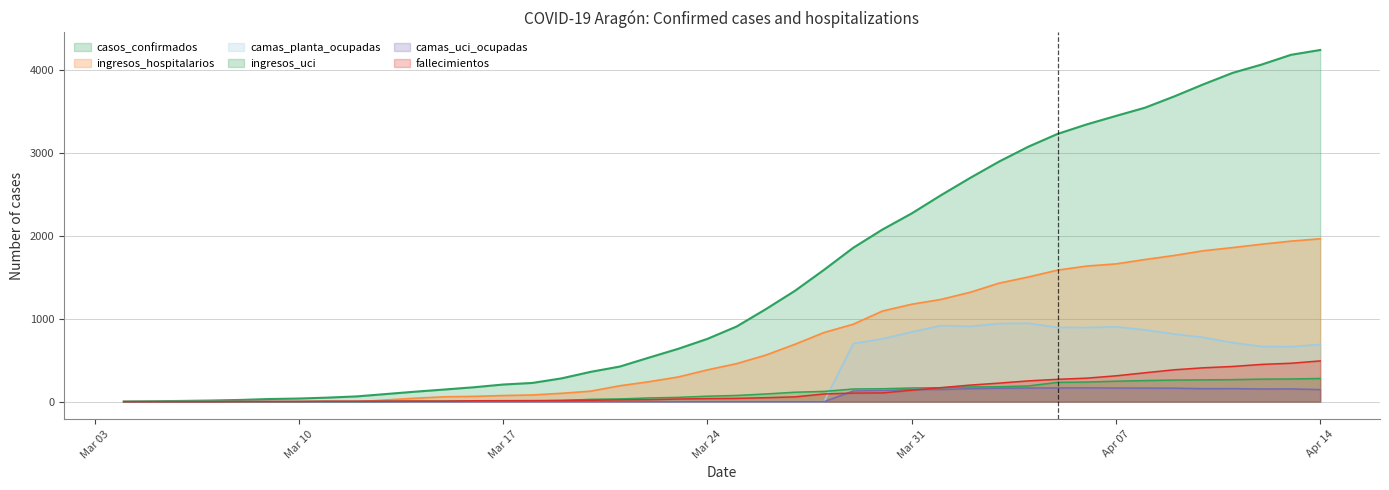

What are all the series names shown in the legend?

casos_confirmados, ingresos_hospitalarios, camas_planta_ocupadas, ingresos_uci, camas_uci_ocupadas, fallecimientos